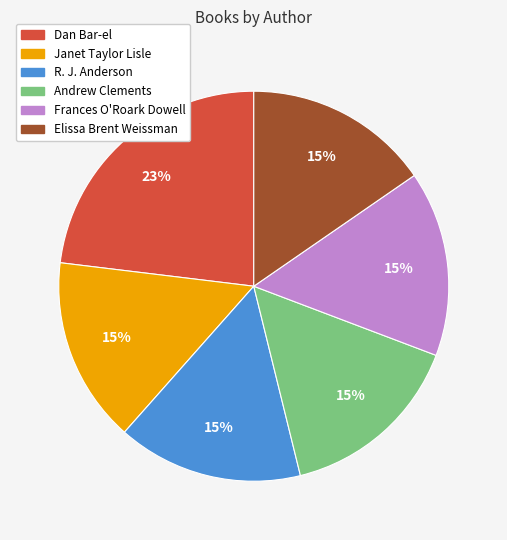

Is Dan Bar-el the majority of the pie?

No